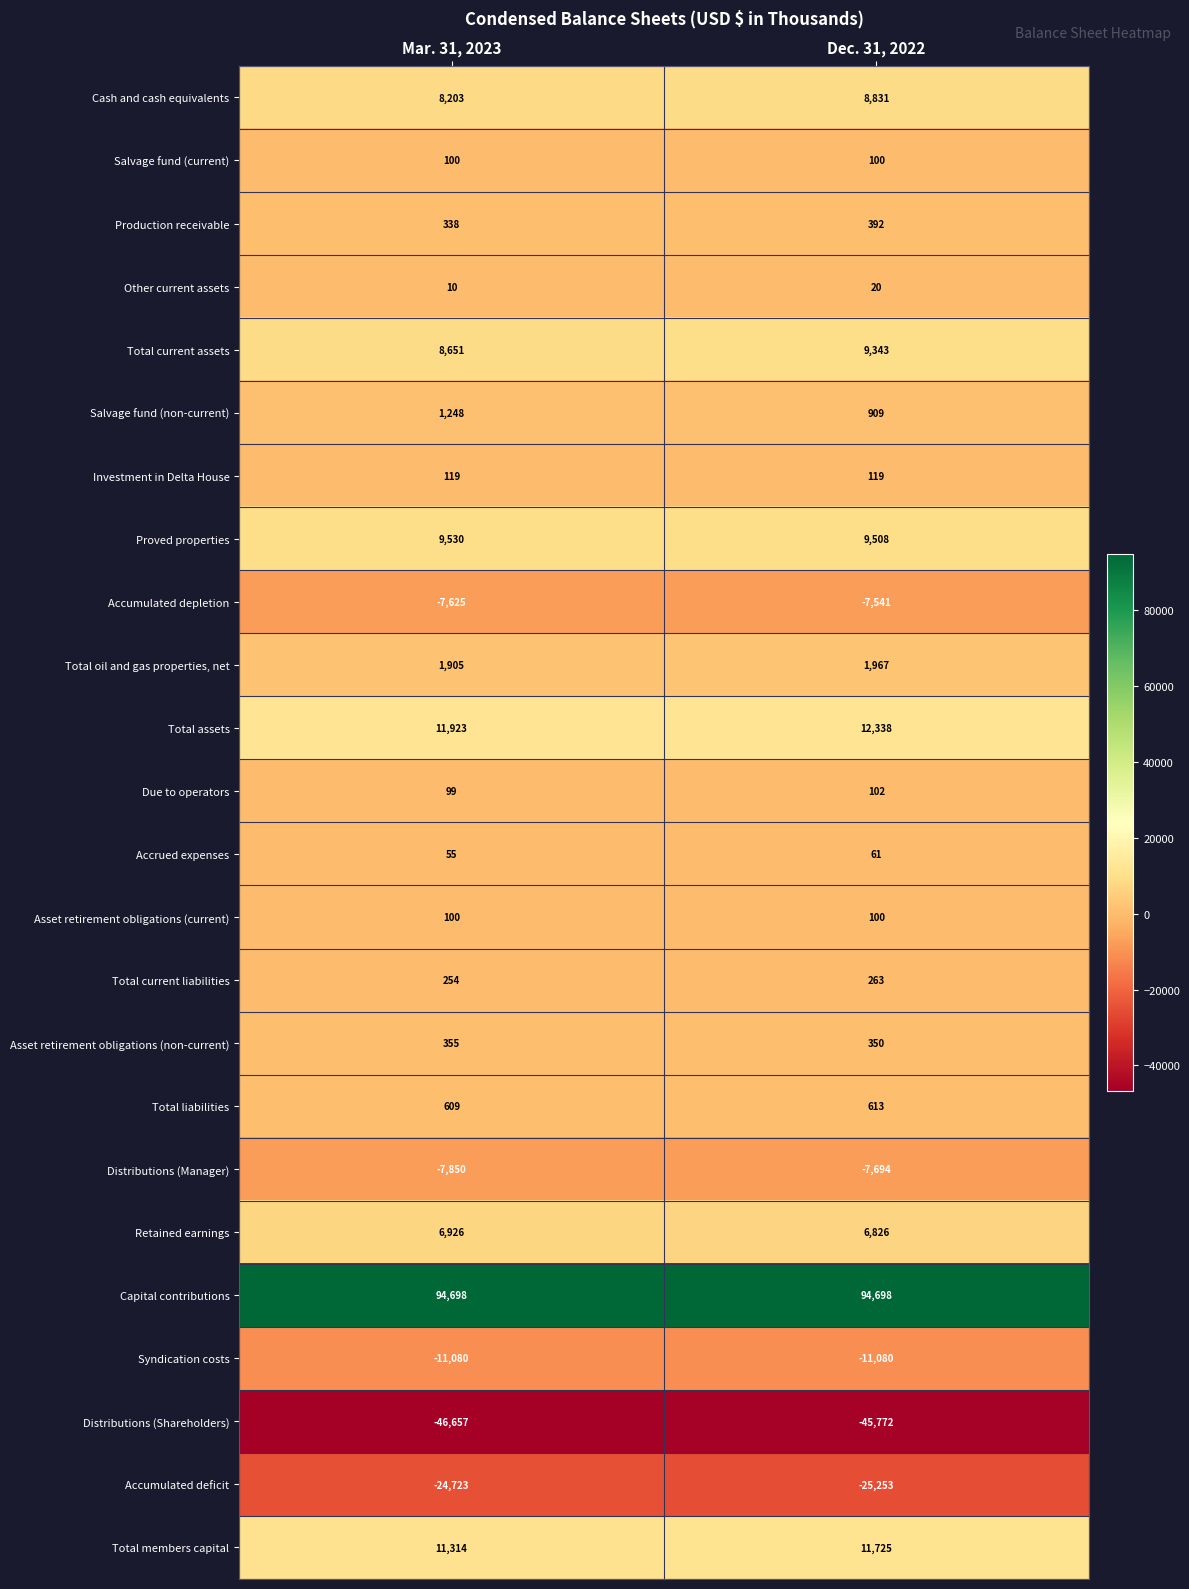

What is the total value across all series at Dec. 31, 2022?

60925